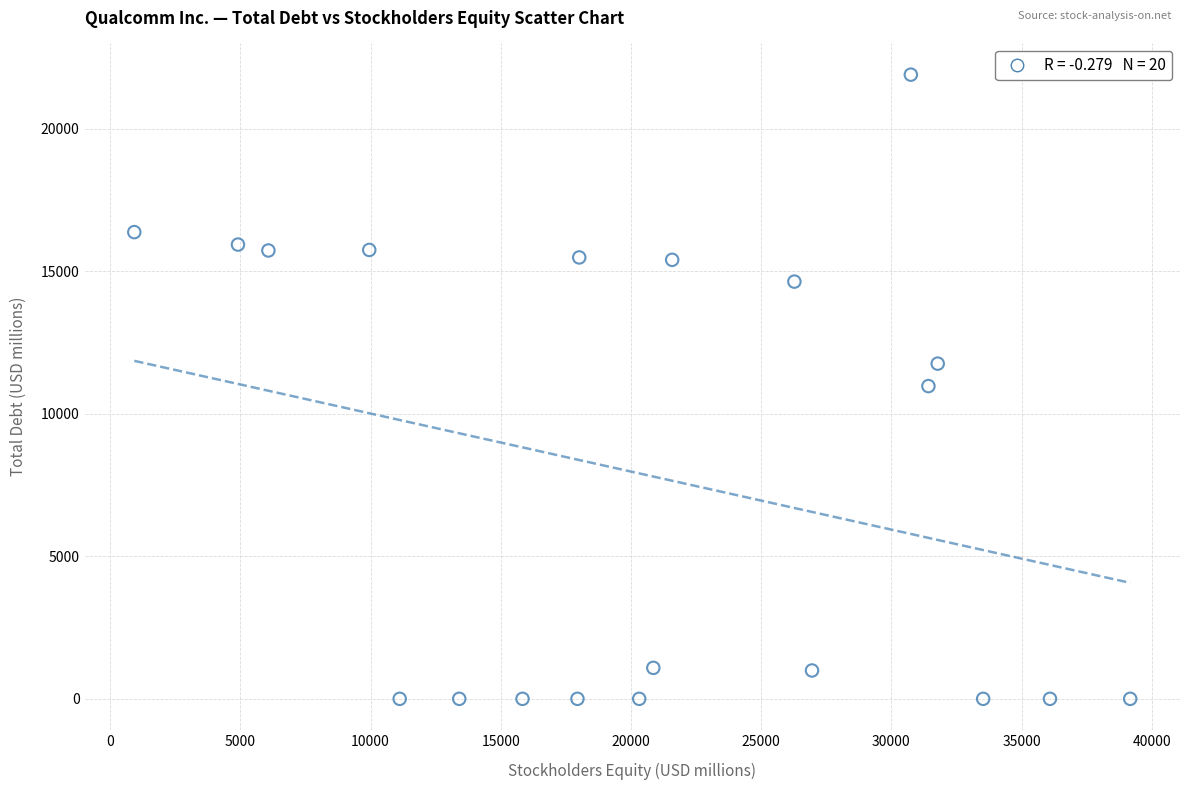

What is the range of Y values (max minus min)?

21893